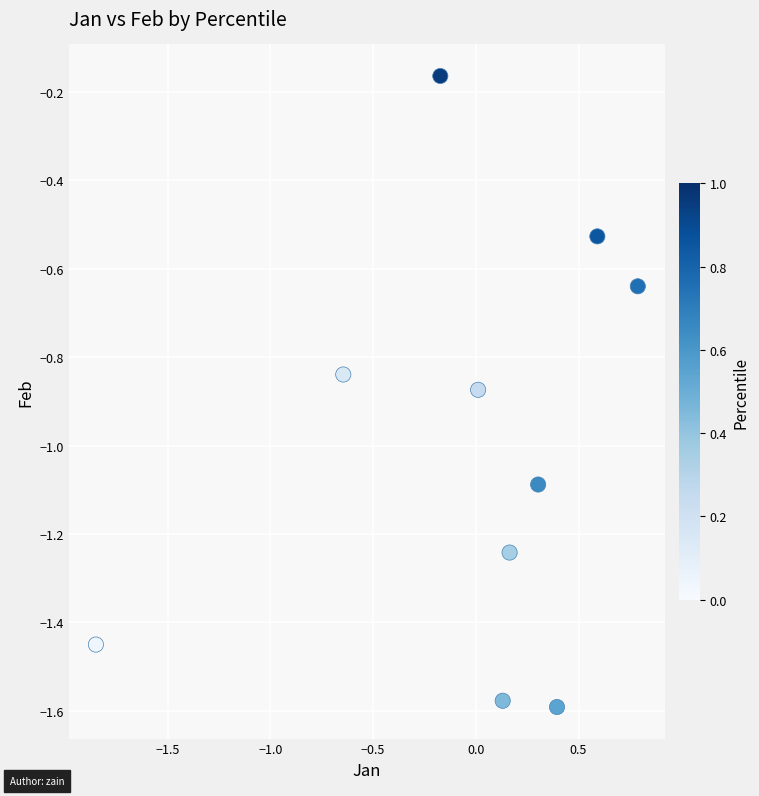

What is the range of Y values (max minus min)?

1.4